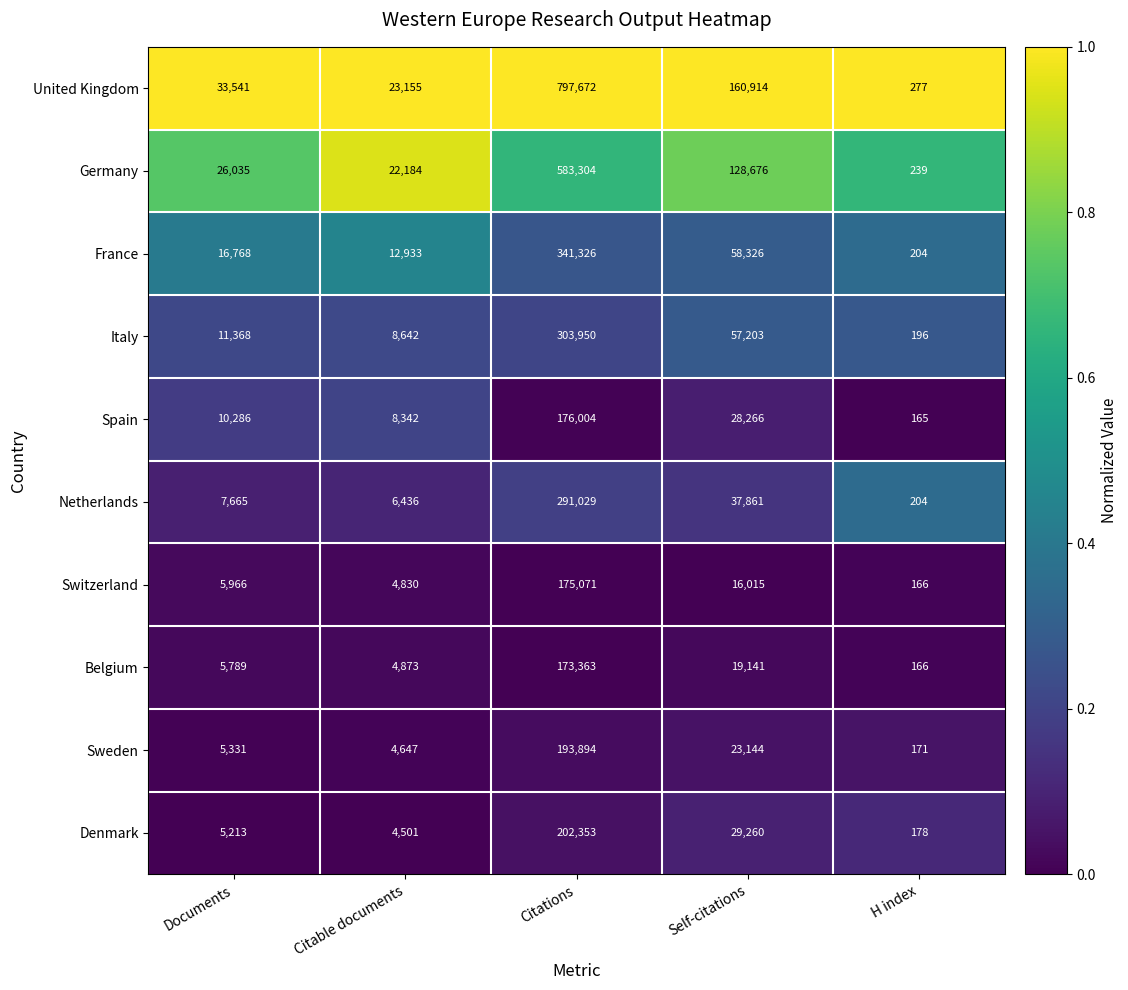

Which series has the widest spread of values?

United Kingdom